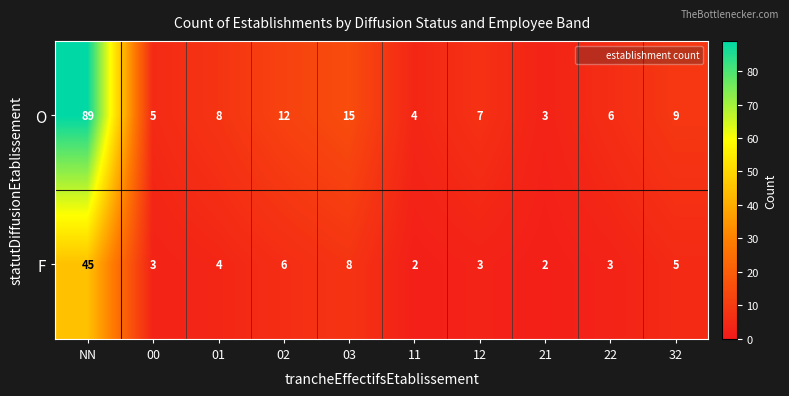

Which series has the largest total across all categories?

O